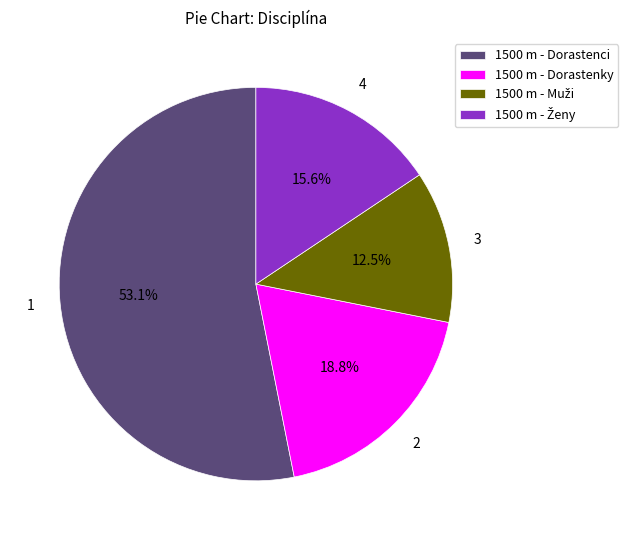

Does 1500 m - Dorastenky represent more than half of the total?

No